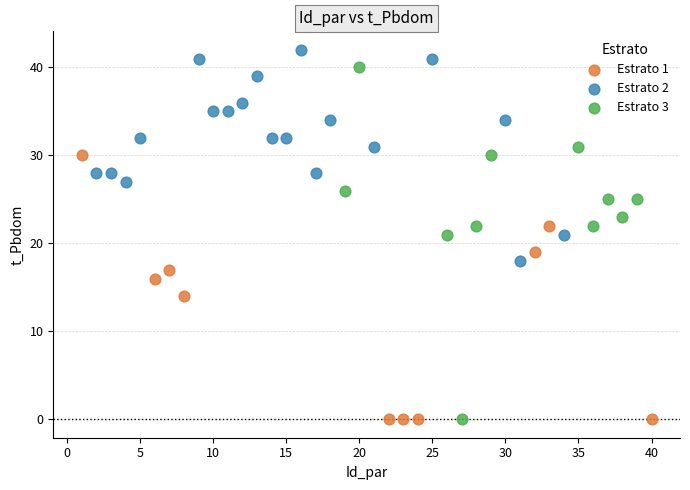

Which series has the largest Y range (max minus min)?

Estrato 3